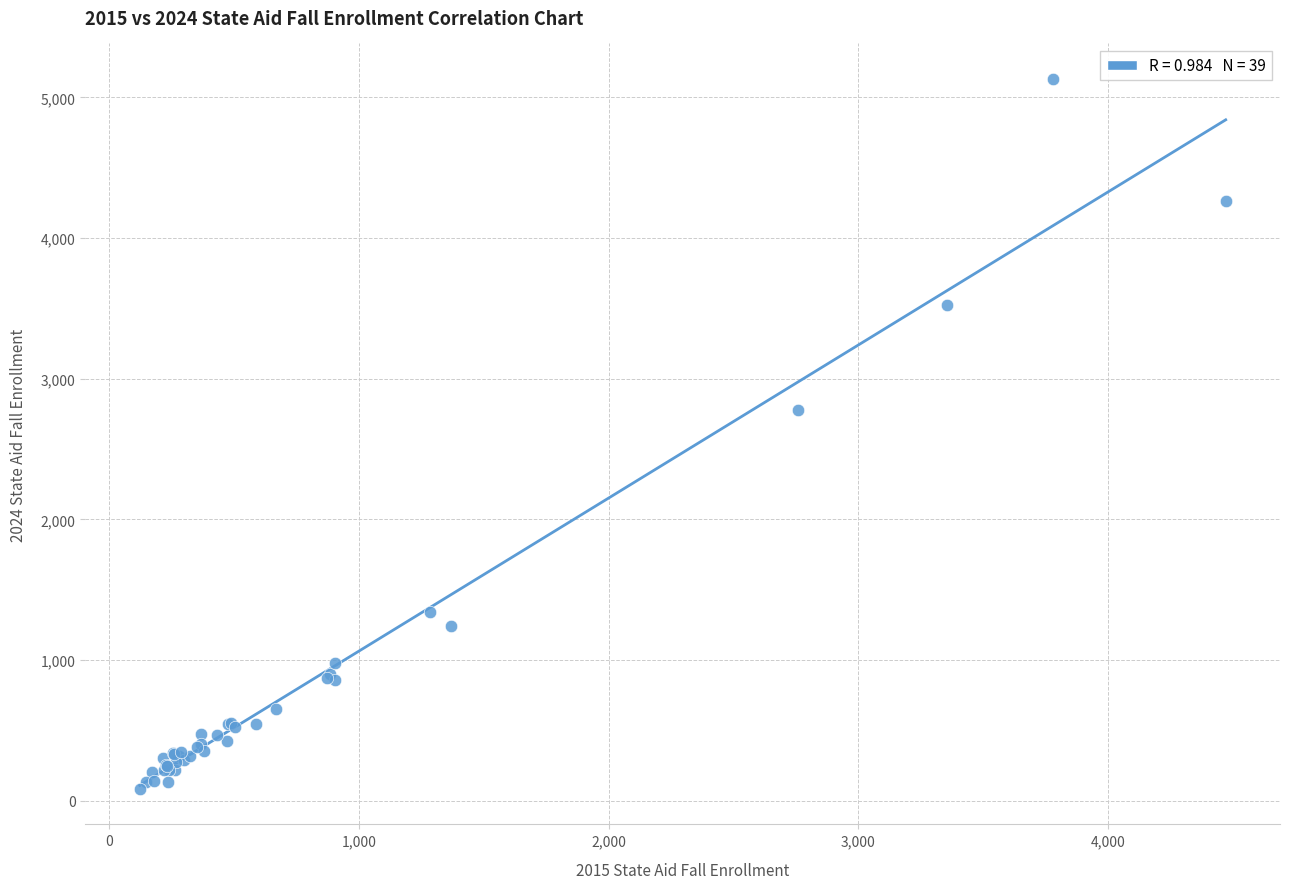

What Y value in the scatter plot is closest to 2607?

2775.3